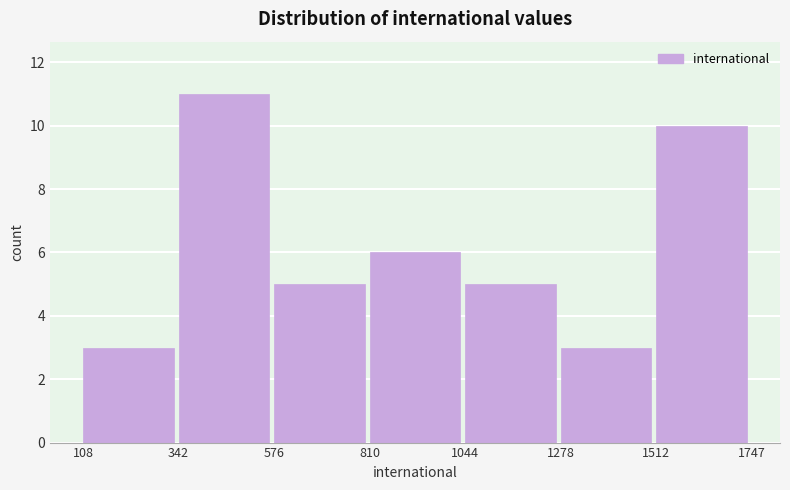

Reading left to right, list every bar in this chart as the range it spans on the x-axis followed by its height. The values are not printed on the chart, so give them approximately, as read against the axis.

108 to 342: 3
342 to 576: 11
576 to 810: 5
810 to 1044: 6
1044 to 1278: 5
1278 to 1512: 3
1512 to 1747: 10